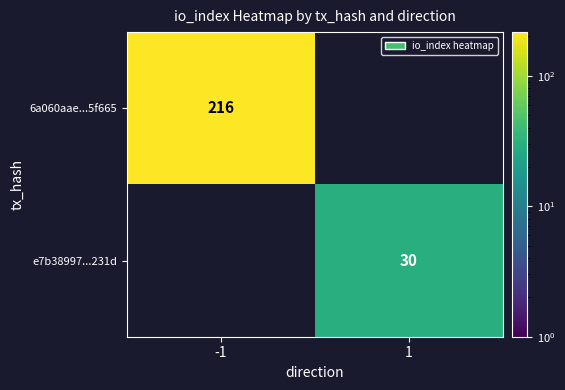

True or false: 6a060aae...5f665 has a value of 216 at -1.

True